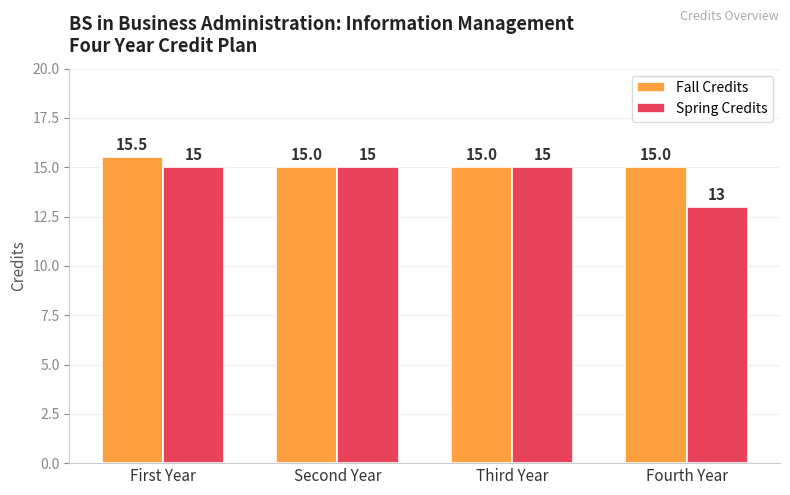

The value of Spring Credits at Fourth Year is 20.6. True or false?

False